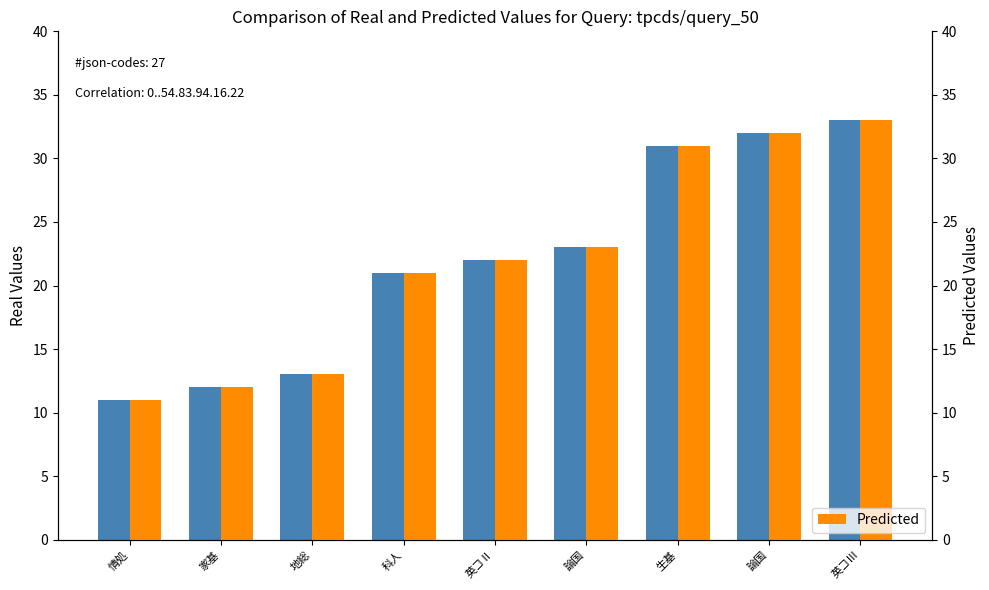

What is the maximum value for Real Values?

33